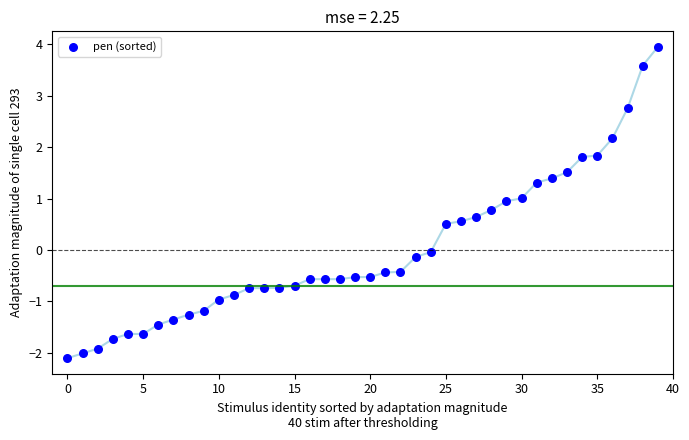

What is the range of Y values (max minus min)?

6.1